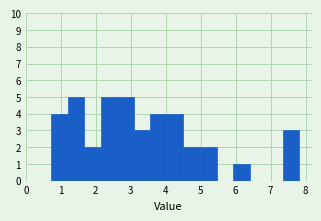

Reading left to right, list every bar in this chart as the range it spans on the x-axis followed by its height. Neither the bar edges nor the heights are printed on the chart, so give them approximately, as read against the axes.

0.7 to 1.2: 4
1.2 to 1.7: 5
1.7 to 2.1: 2
2.1 to 2.6: 5
2.6 to 3.1: 5
3.1 to 3.6: 3
3.6 to 4.0: 4
4.0 to 4.5: 4
4.5 to 5.0: 2
5.0 to 5.5: 2
5.5 to 5.9: 0
5.9 to 6.4: 1
6.4 to 6.9: 0
6.9 to 7.3: 0
7.3 to 7.8: 3